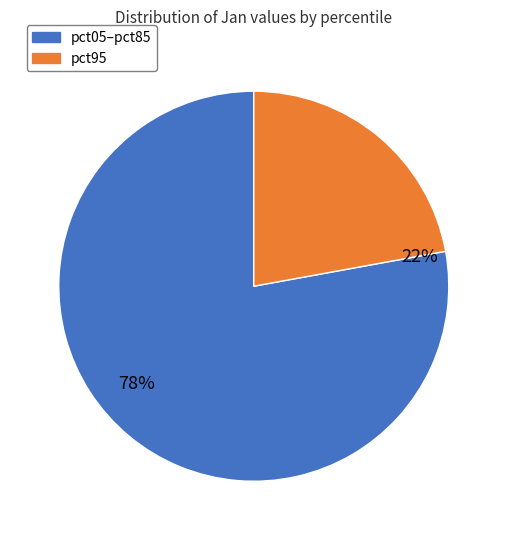

Does pct45 account for over 50% of the chart?

No